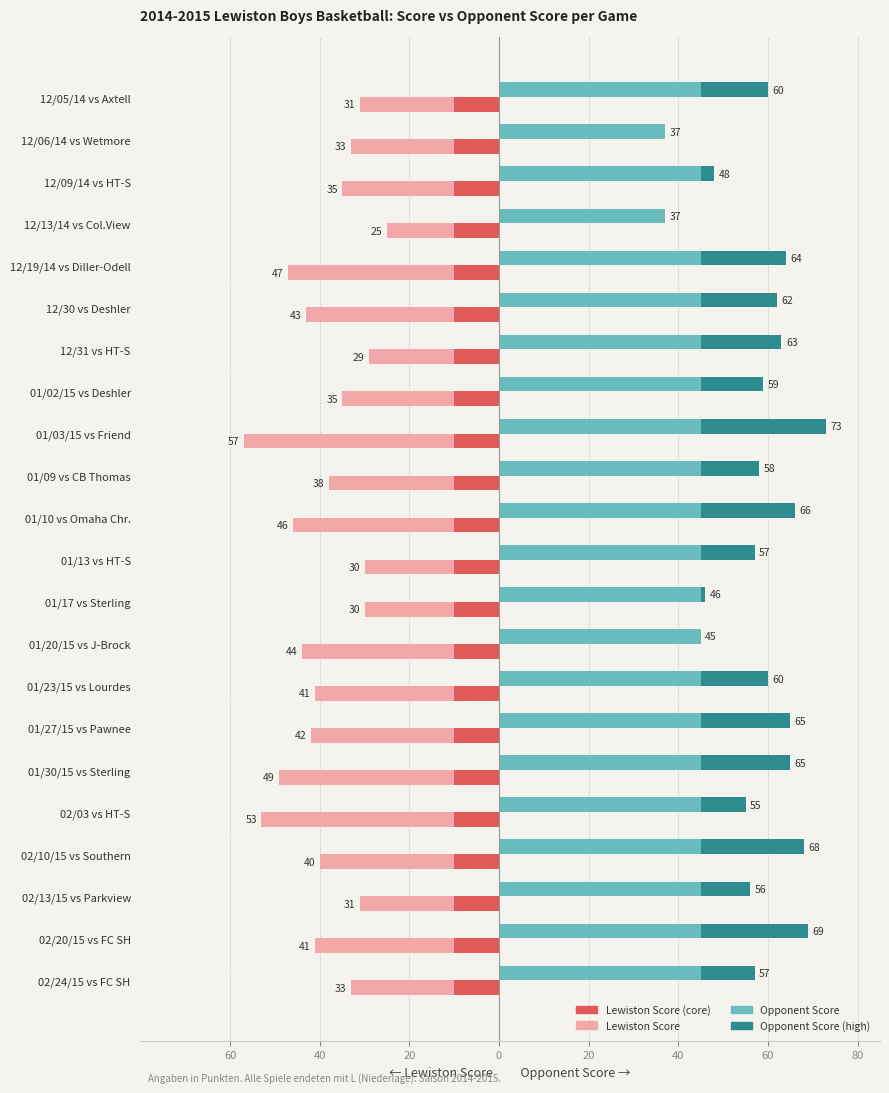

Does the chart contain any negative values?

Yes